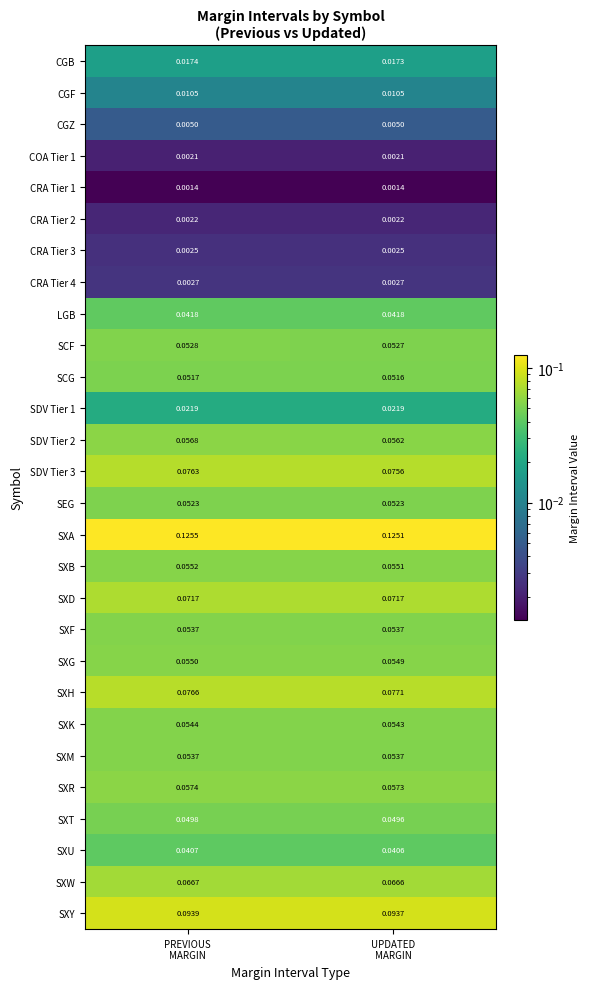

At how many categories does at least one series exceed 0?

2